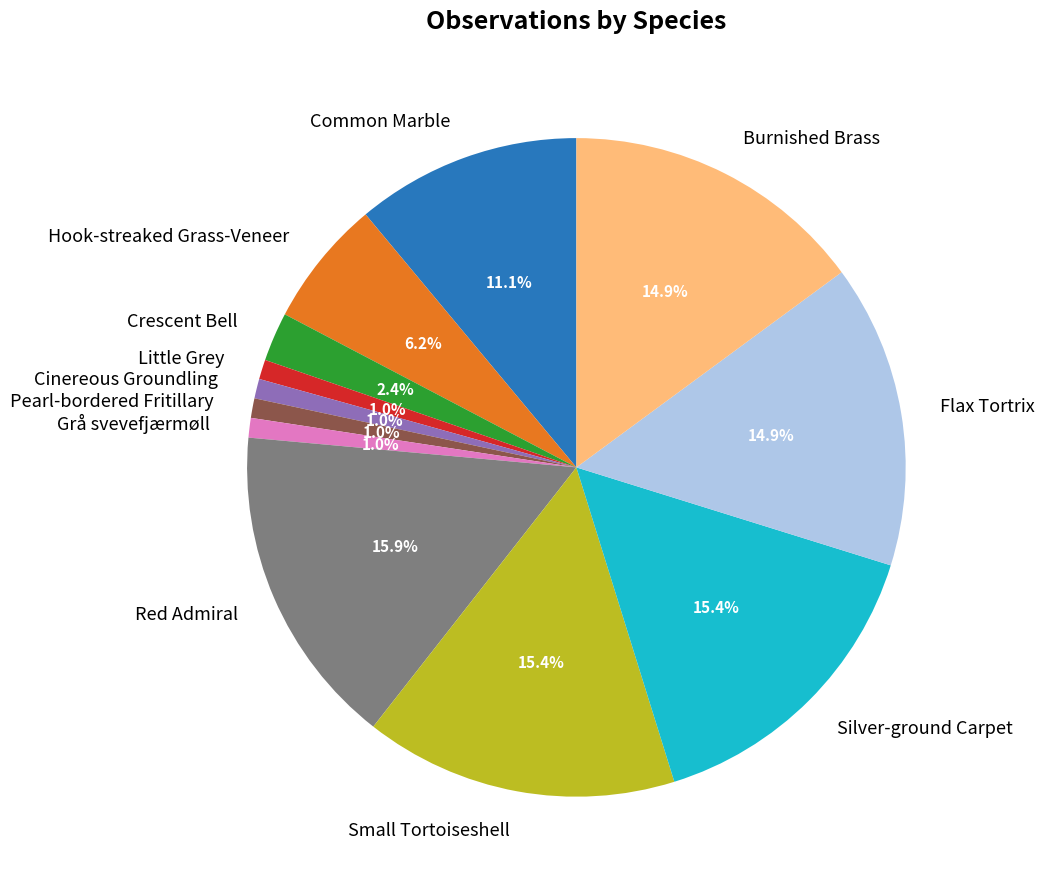

To the nearest percent, what percentage of the pie is Crescent Bell?

2%